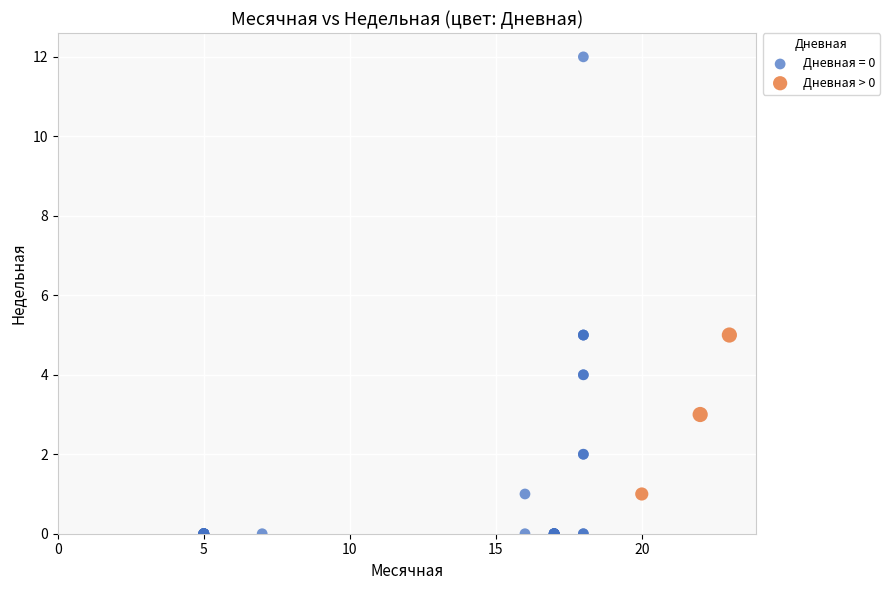

Which series contains the highest Y value?

Дневная = 0